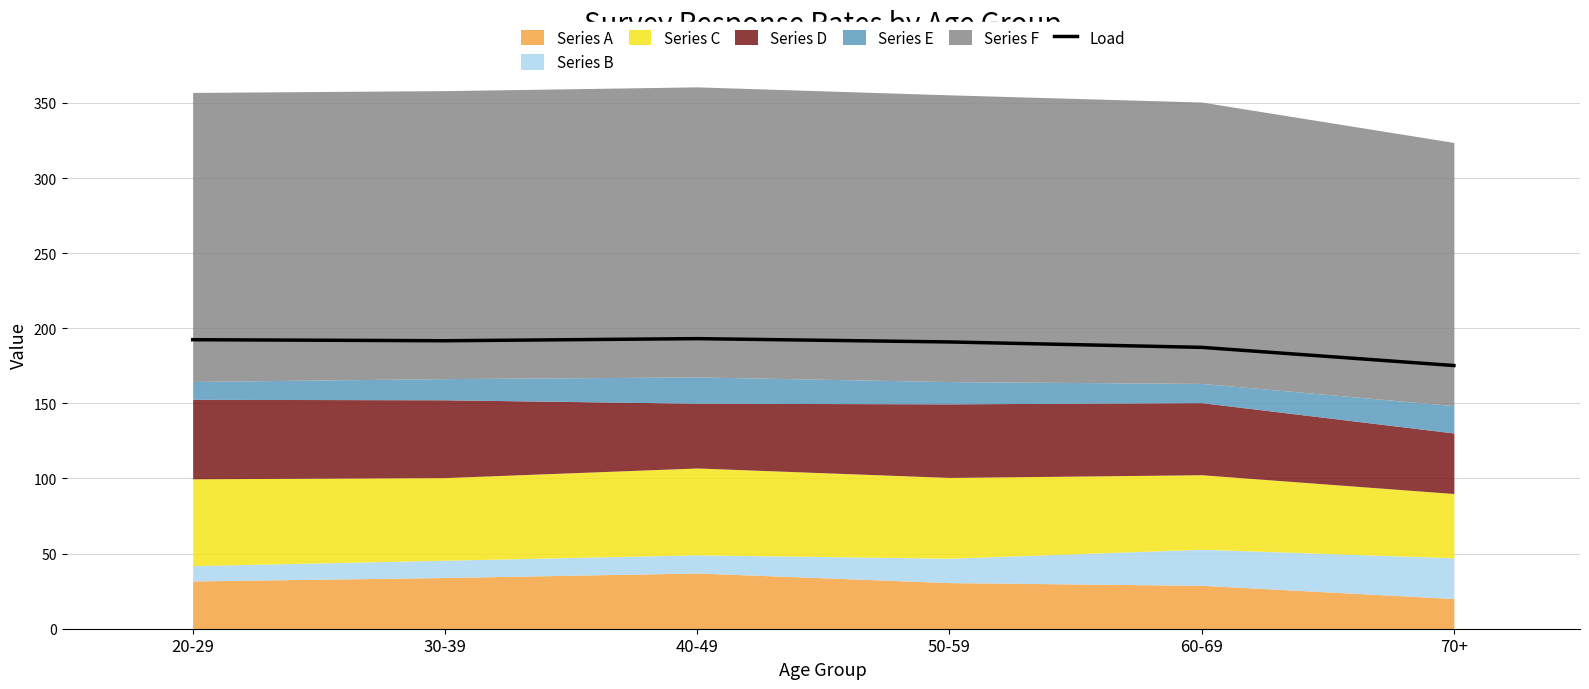

How many lines are shown in the chart?

1